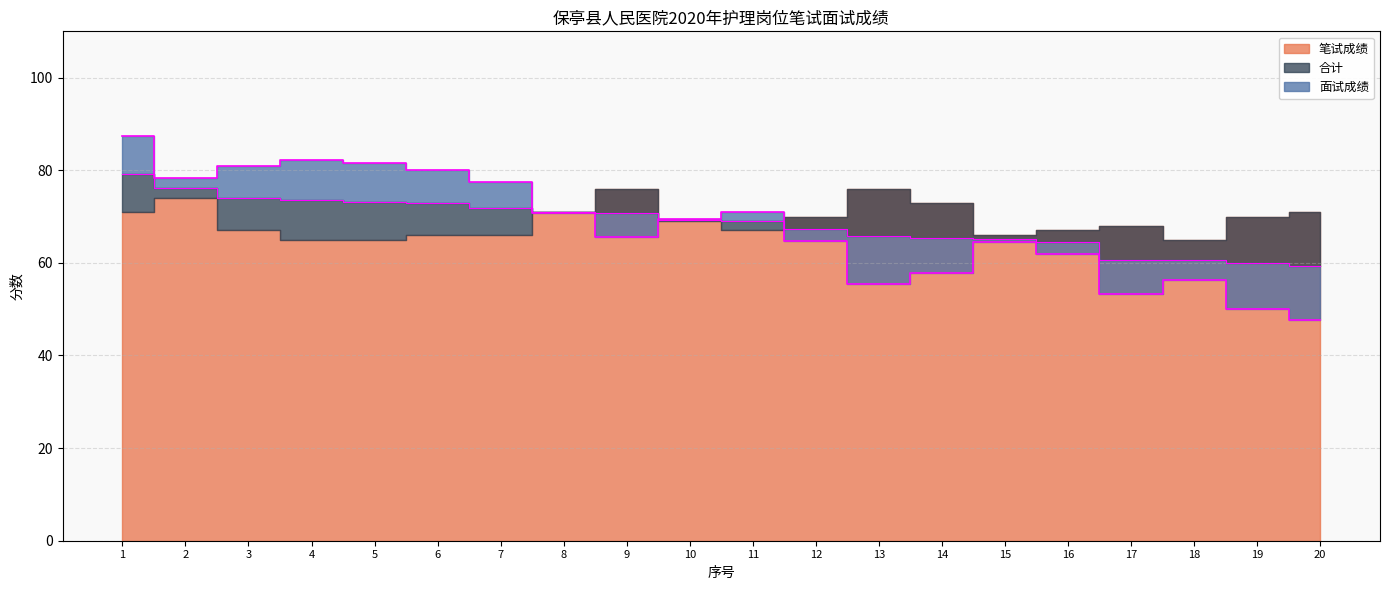

What is the sum of all 面试成绩 values?

1356.5